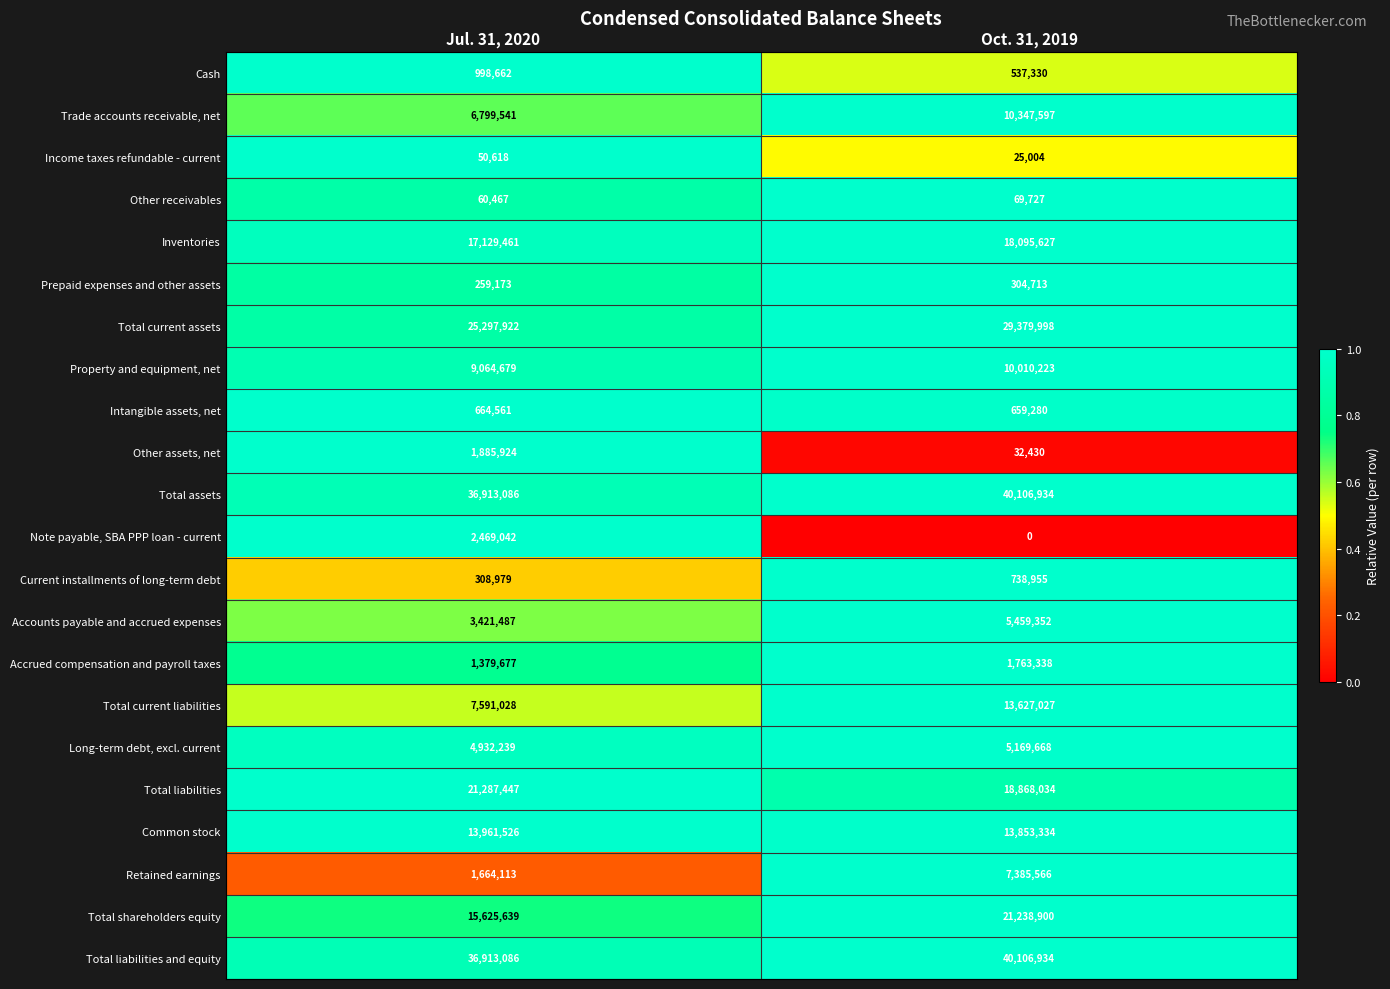

Which series has the widest spread of values?

Total current liabilities